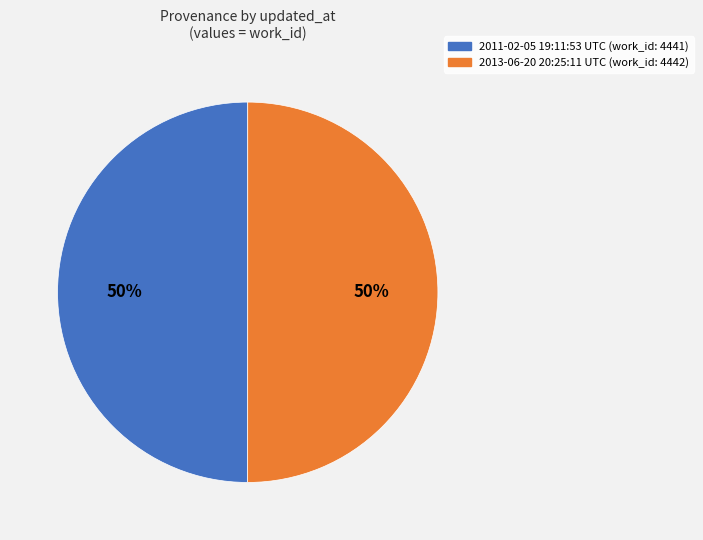

Do 2013-06-20 20:25:11 UTC and 2011-02-05 19:11:53 UTC together represent more than half of the pie?

Yes